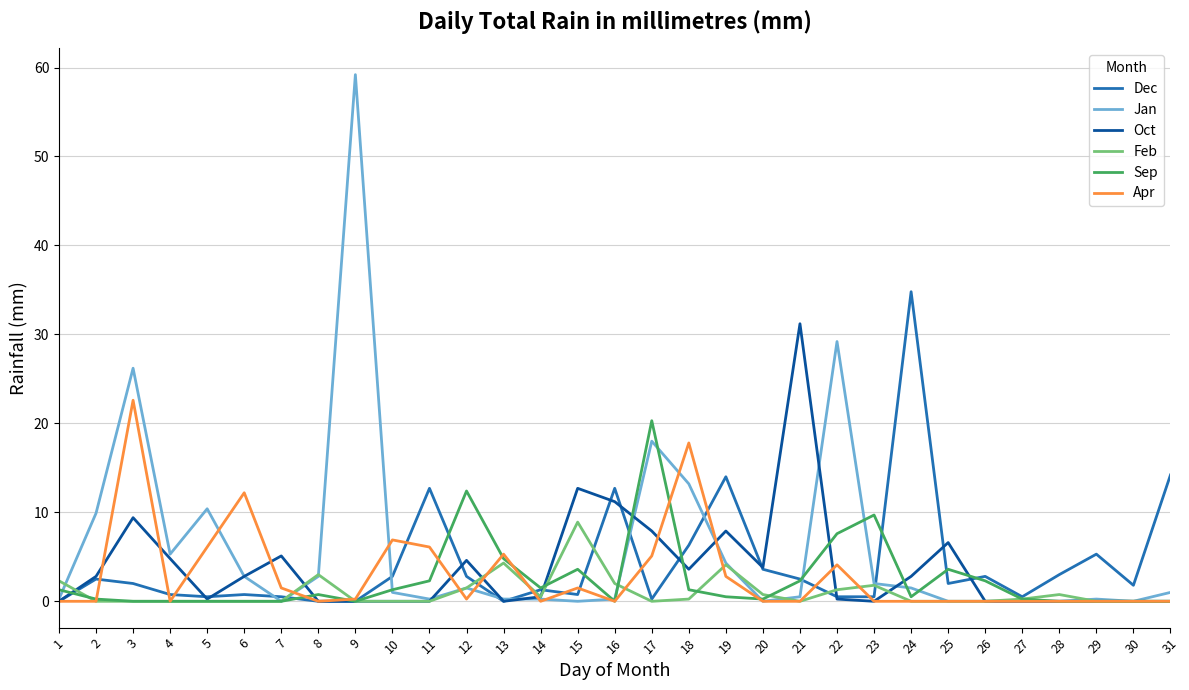

Is the value of Sep at 26 greater than the value of Oct at 10?

Yes